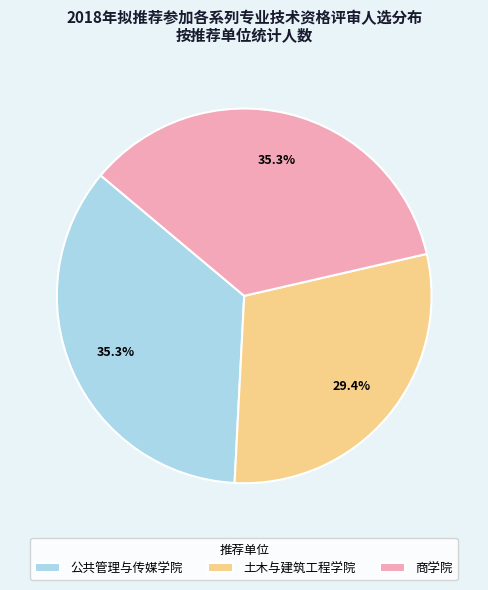

To the nearest percent, what percentage of the pie is 公共管理与传媒学院?

35%